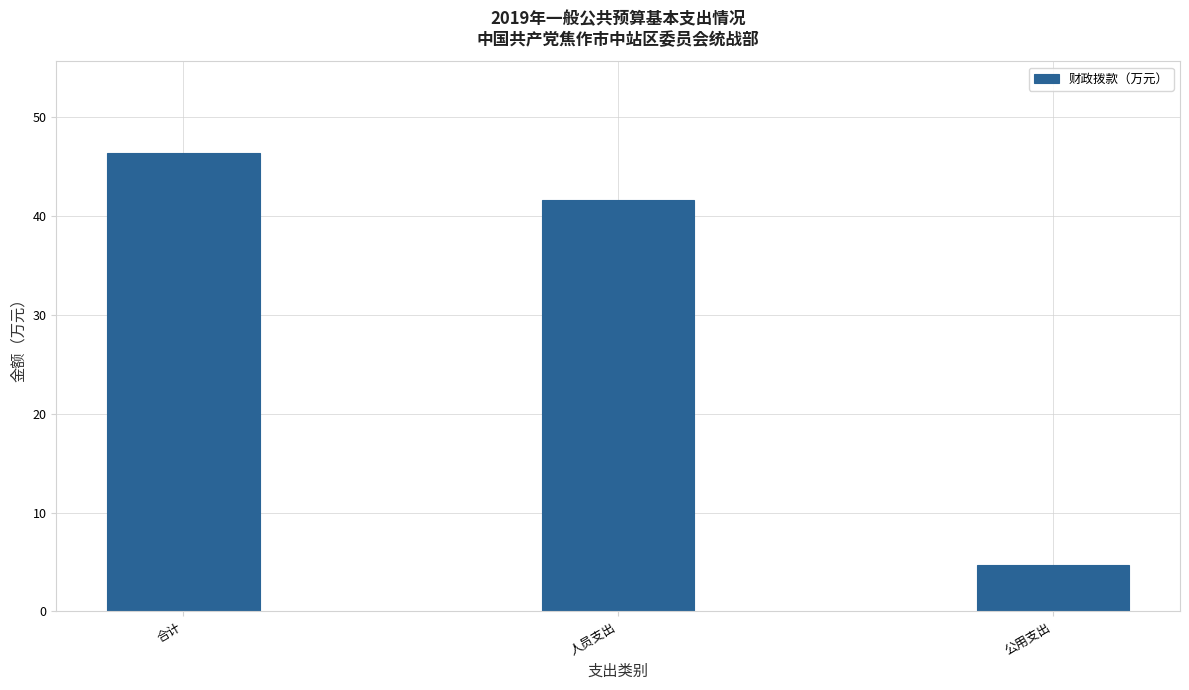

How many bars are there in total?

3